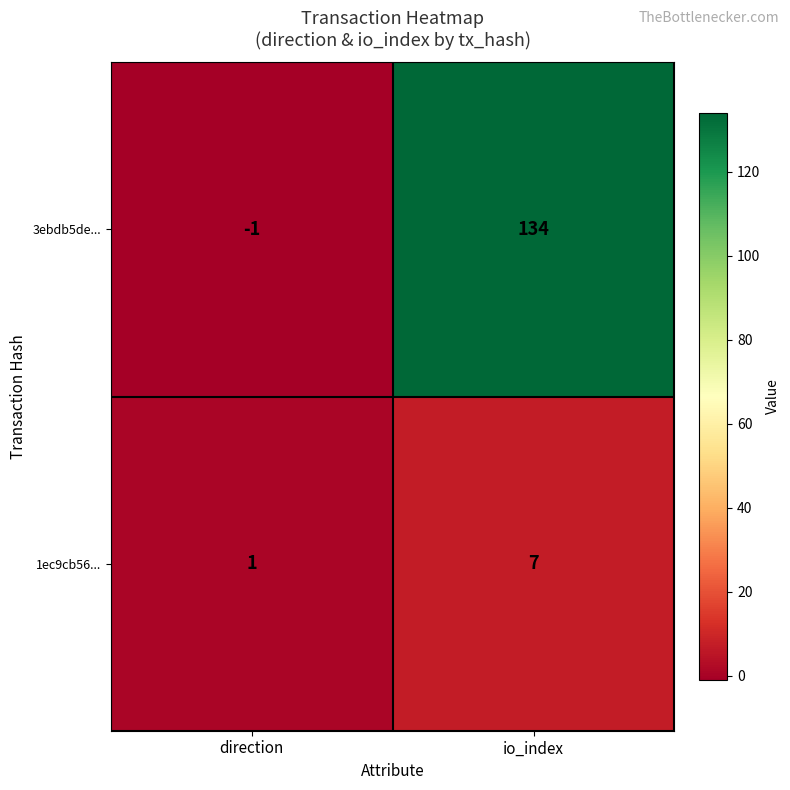

The 1ec9cb56... series shows 1 at direction. True or false?

True